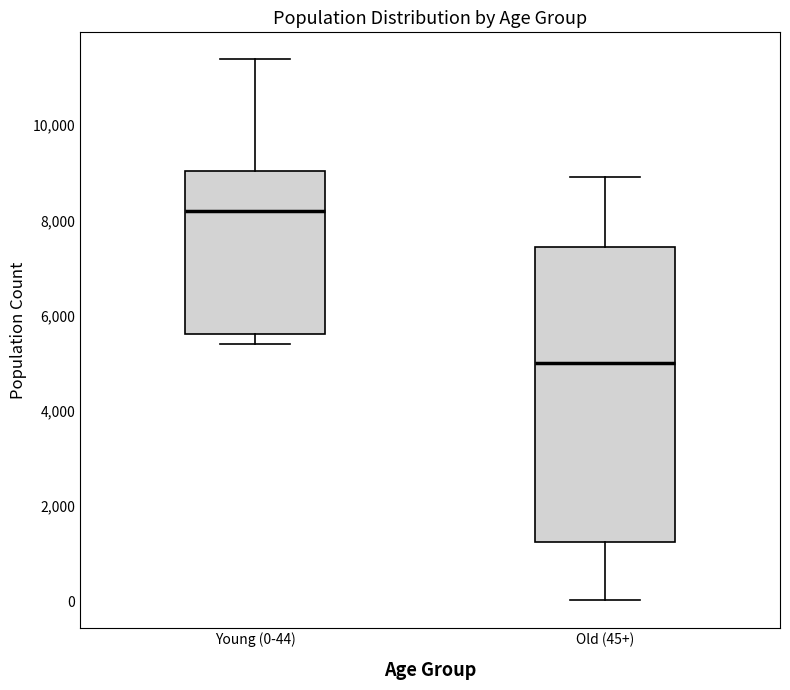

Which box has the lowest median line?

Old (45+)